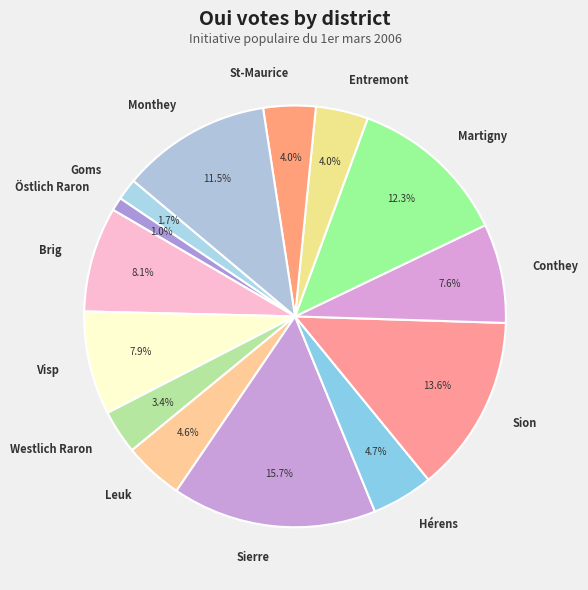

Do Martigny and Sion together represent more than half of the pie?

No